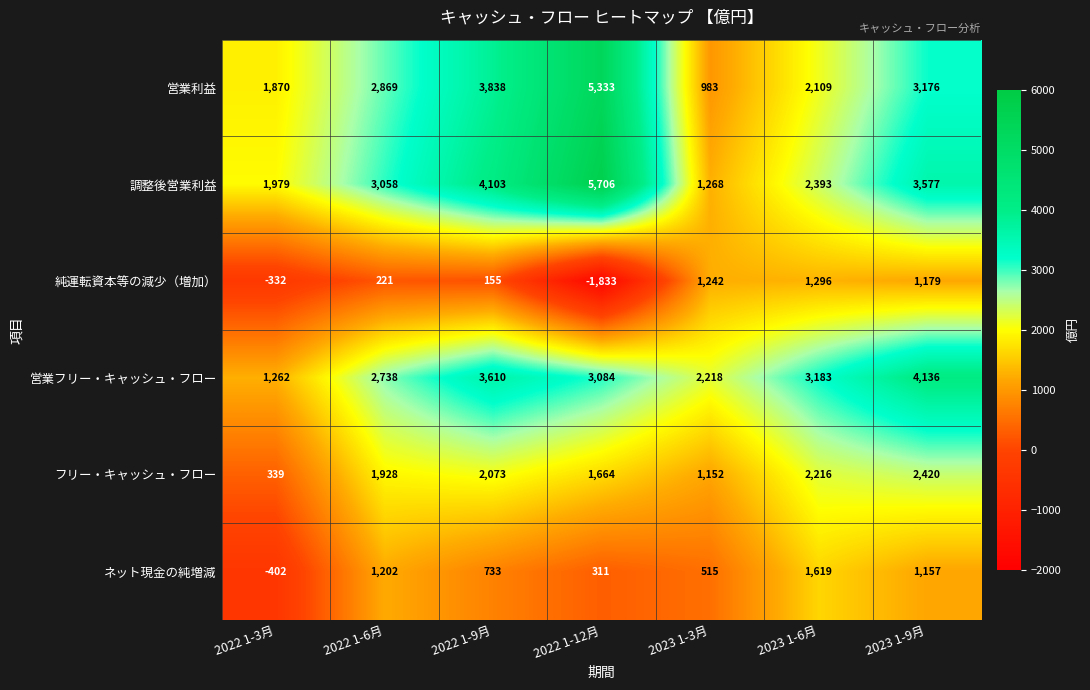

At which label does 営業フリー・キャッシュ・フロー reach its peak?

2023 1-9月